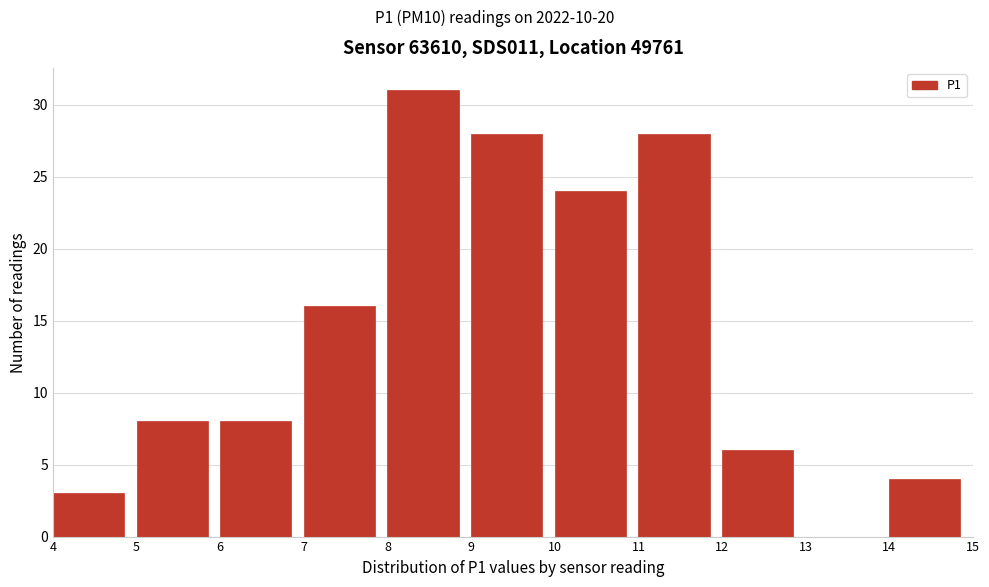

Reading left to right, transcribe this chart: for each bar, give the range it covers on the x-axis and its height. The values are not printed on the chart, so give them approximately, as read against the axis.

4 to 5: 3
5 to 6: 8
6 to 7: 8
7 to 8: 16
8 to 9: 31
9 to 10: 28
10 to 11: 24
11 to 12: 28
12 to 13: 6
13 to 14: 0
14 to 15: 4